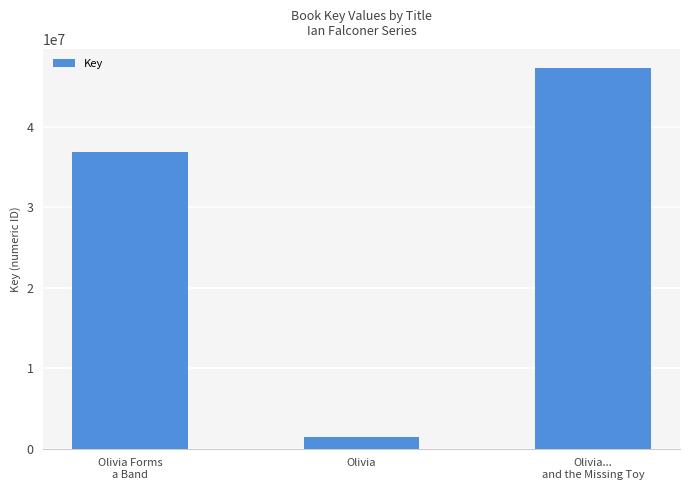

What is the value of the 1st bar from the left?

36838158